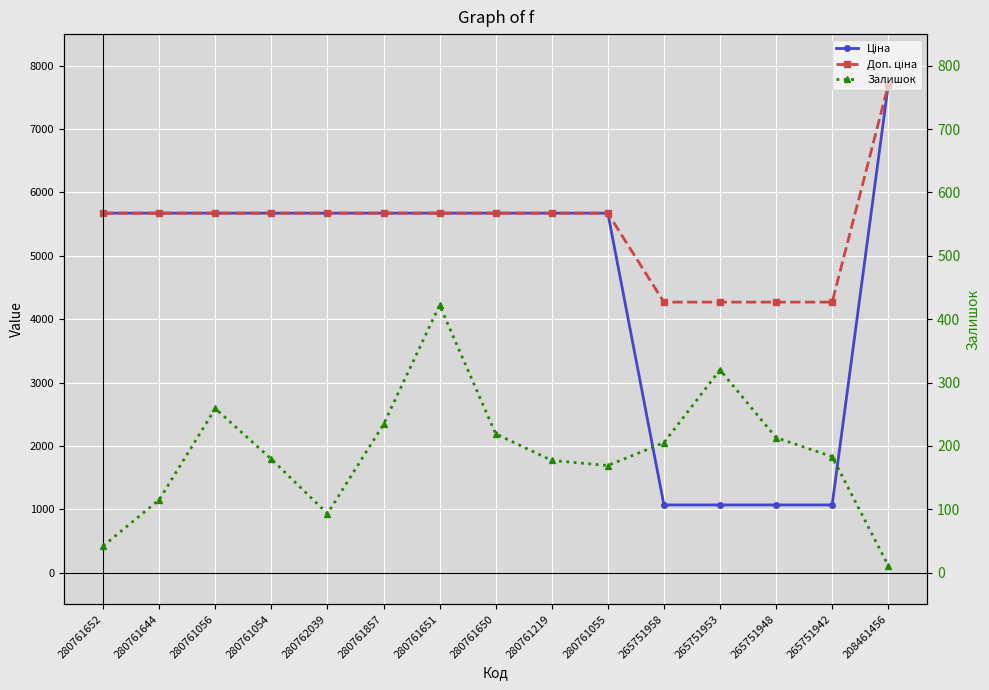

At how many categories does at least one series exceed 713?

15